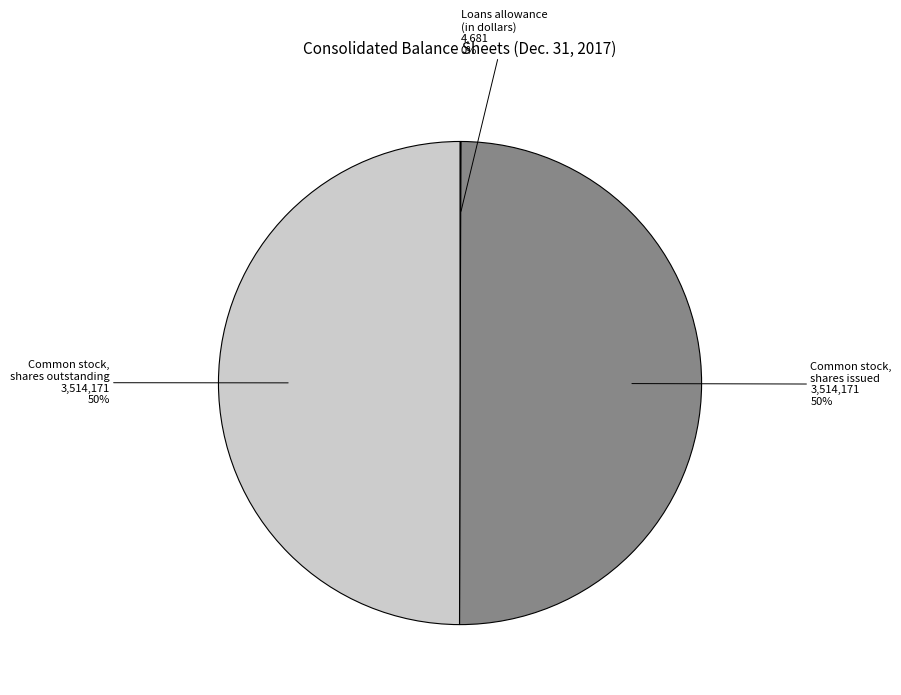

Is it true that Common stock, shares outstanding is 39% of the pie?

False